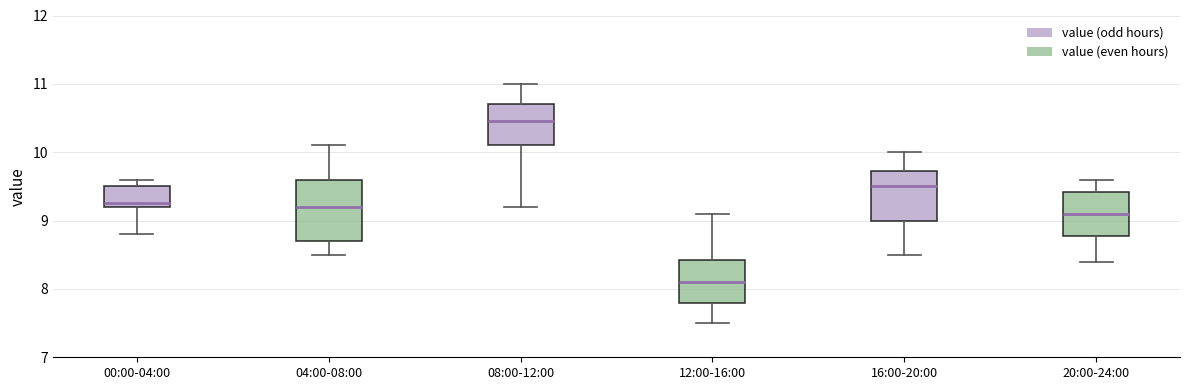

Reading left to right, read every box against the y-axis: the position of its median line, the range the box covers, and the ends of its whiskers. The values are not printed on the chart, so give them approximately, as read against the axis.

00:00-04:00: median 9.3, box 9.2 to 9.5, whiskers 8.8 to 9.6
04:00-08:00: median 9.2, box 8.7 to 9.6, whiskers 8.5 to 10.1
08:00-12:00: median 10.5, box 10.1 to 10.7, whiskers 9.2 to 11.0
12:00-16:00: median 8.1, box 7.8 to 8.4, whiskers 7.5 to 9.1
16:00-20:00: median 9.5, box 9.0 to 9.7, whiskers 8.5 to 10.0
20:00-24:00: median 9.1, box 8.8 to 9.4, whiskers 8.4 to 9.6